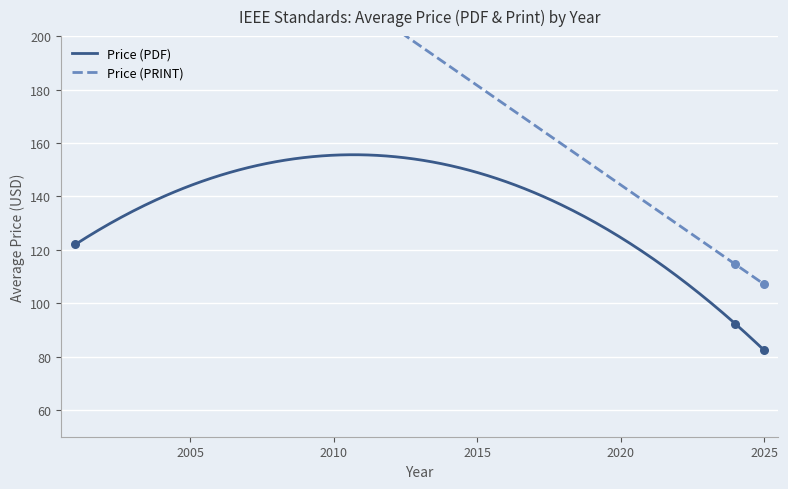

Which series reaches the minimum Y coordinate?

Price (PDF)